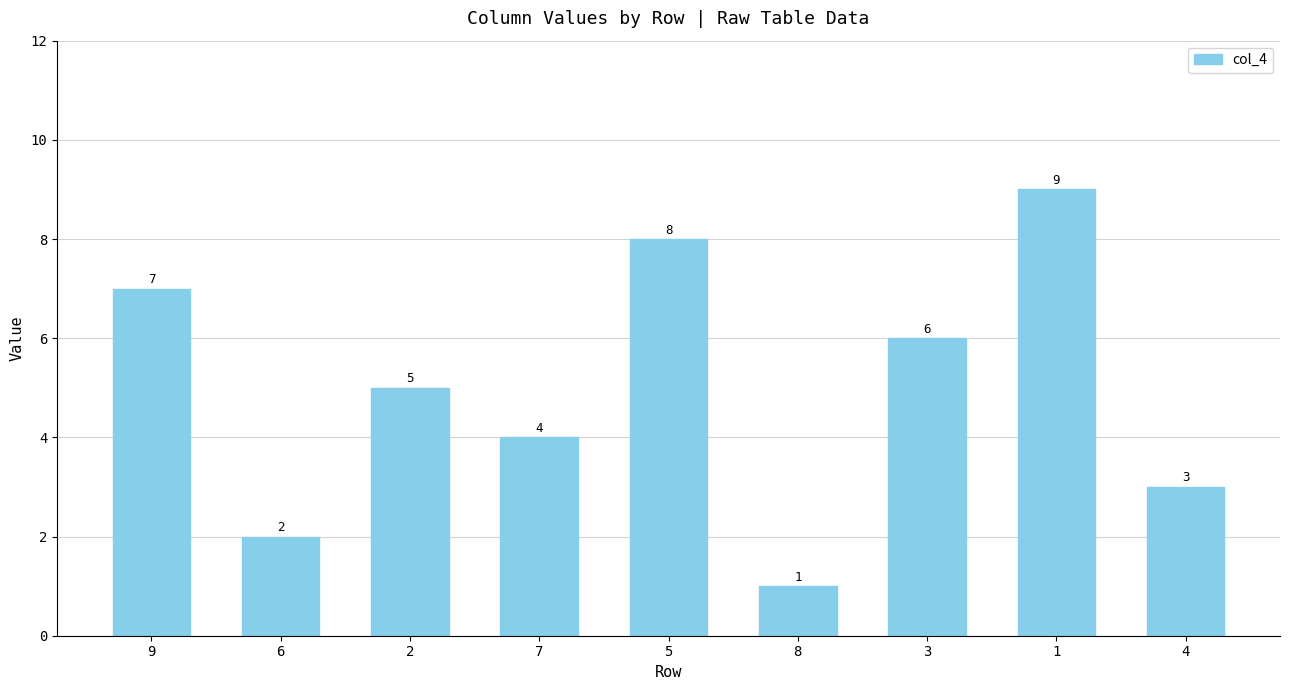

What is the label of the 3rd bar from the left?

2